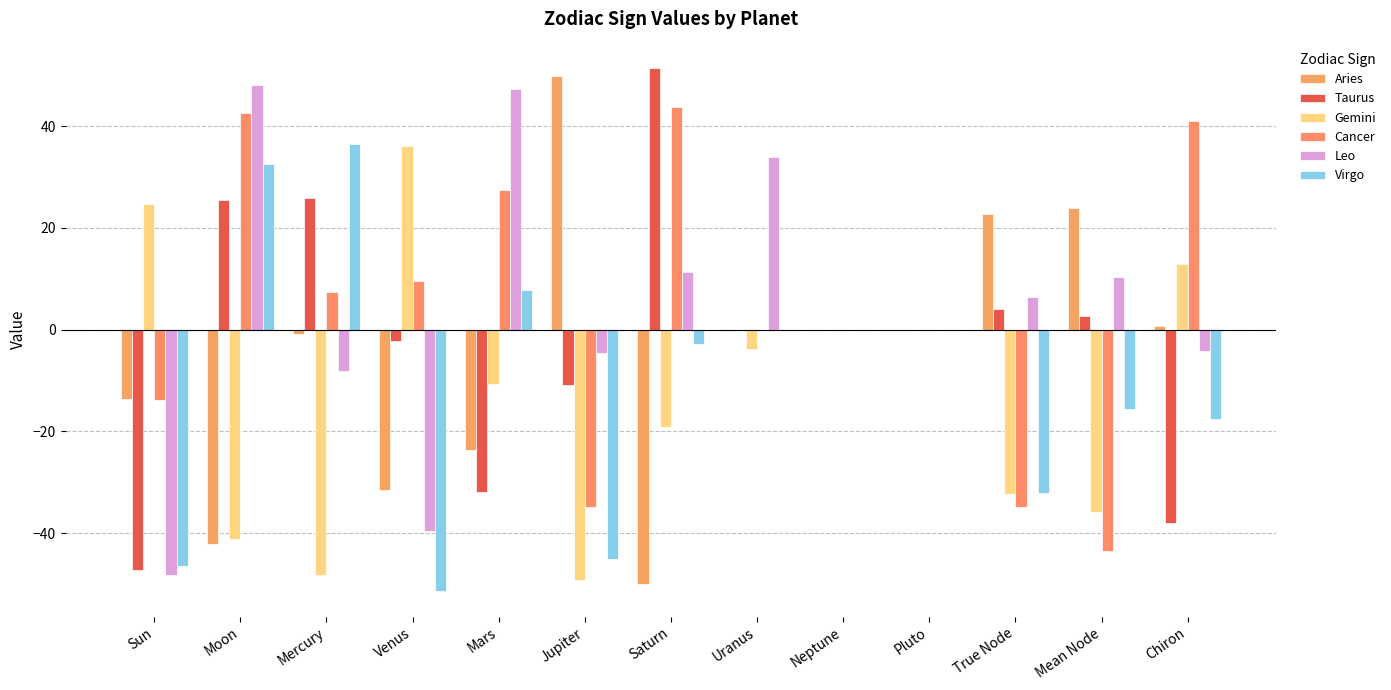

How many categories are shown in the chart?

13